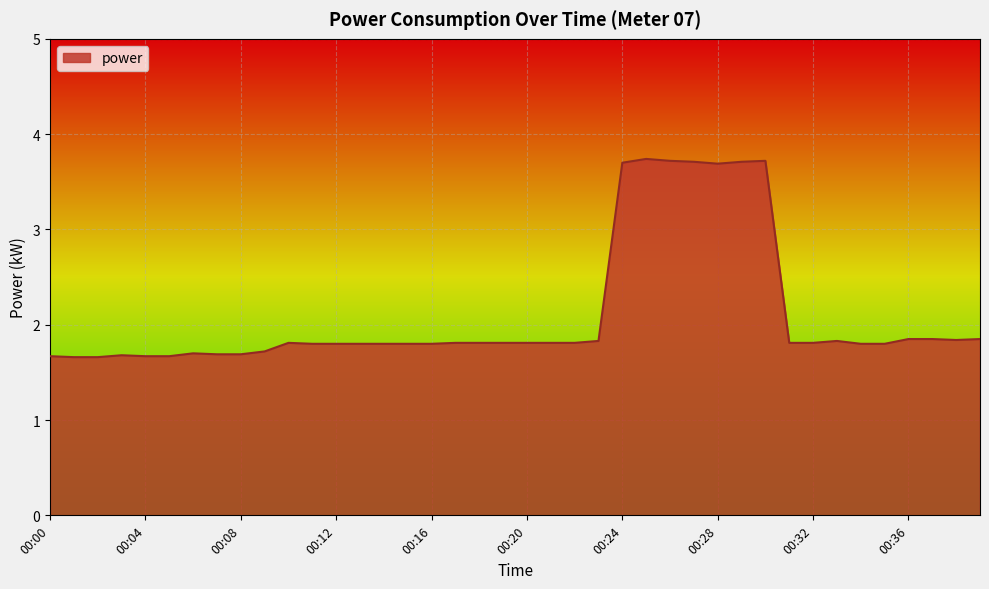

What is the minimum value shown in the chart?

1.7